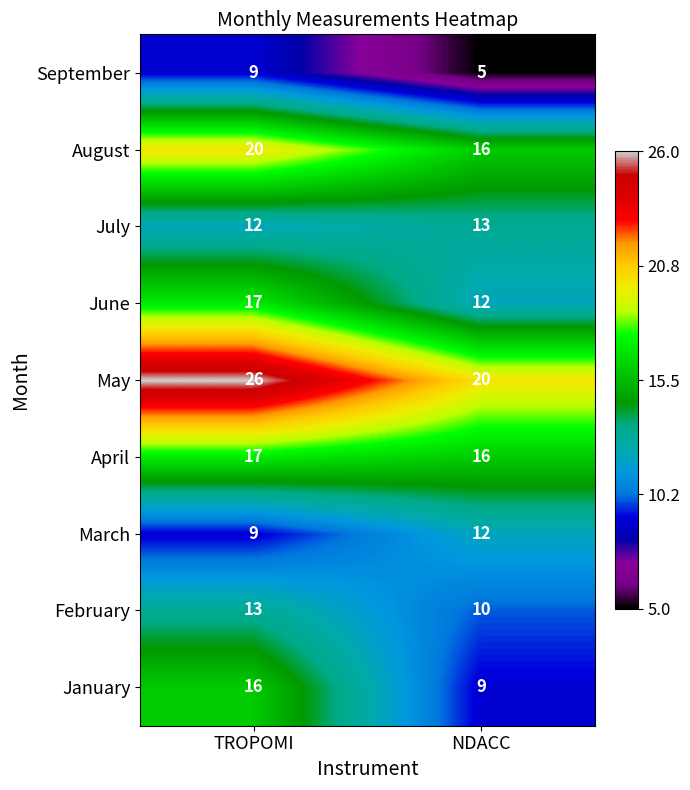

Which series has the largest range (max minus min)?

January